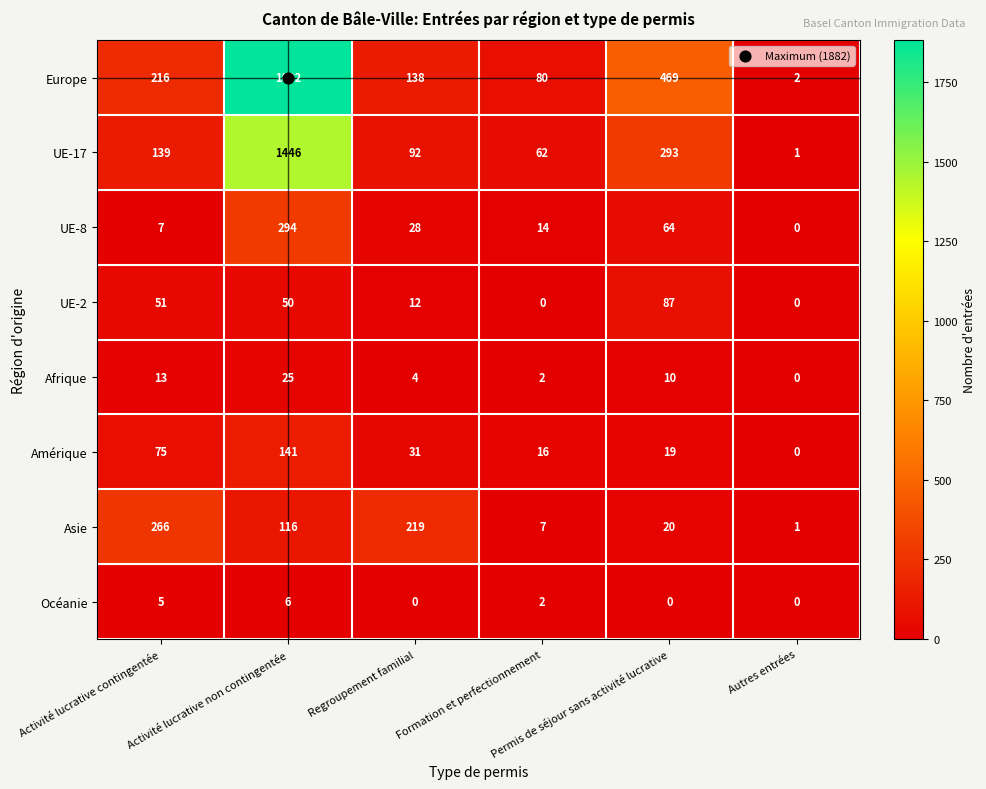

What is the difference between the maximum and minimum values in the UE-8 series?

294